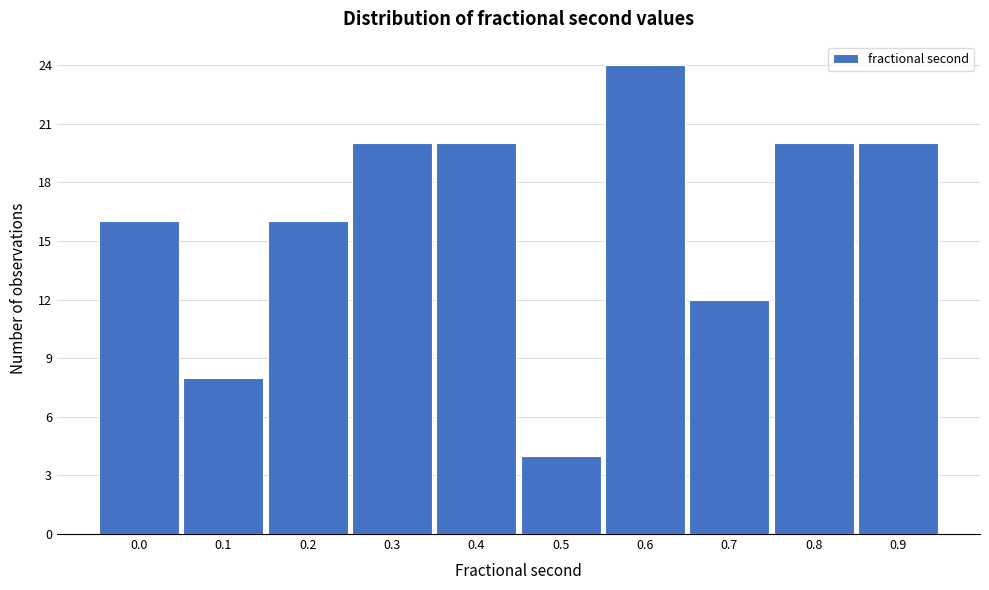

Reading left to right, list all the values displayed in this chart.

0.0=16	0.1=8	0.2=16	0.3=20	0.4=20	0.5=4	0.6=24	0.7=12	0.8=20	0.9=20